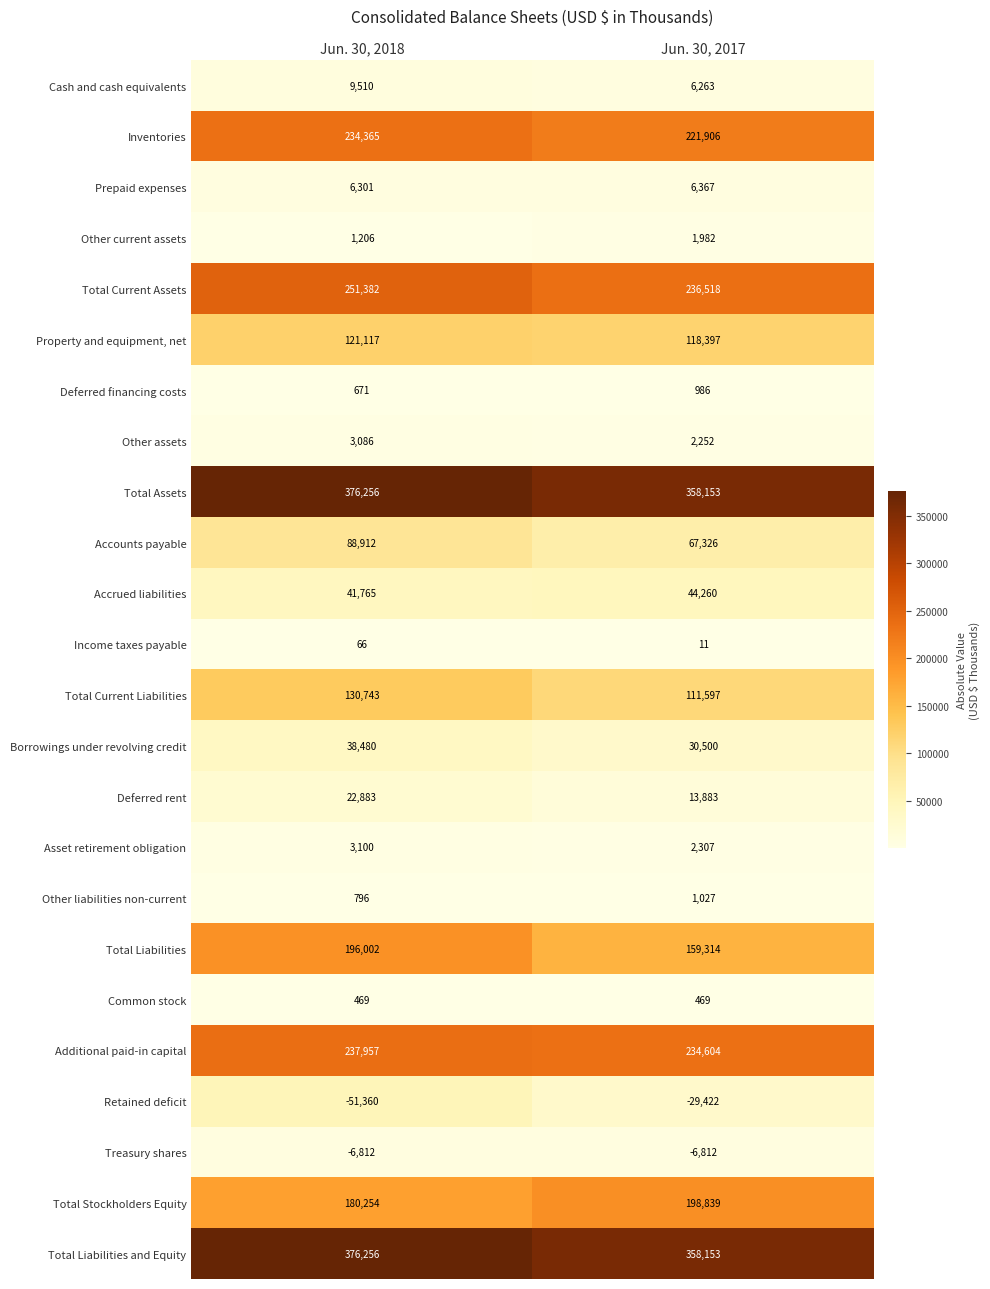

What is the total value across all series at Jun. 30, 2017?

2138880